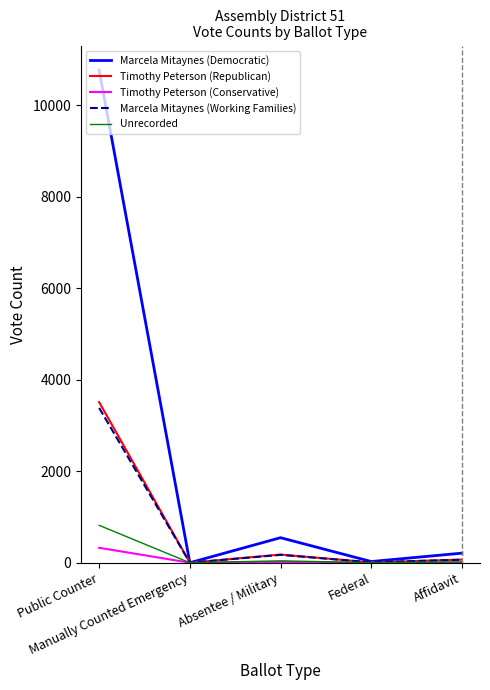

Rank the series by their maximum value, from highest to lowest.

Marcela Mitaynes (Democratic), Timothy Peterson (Republican), Marcela Mitaynes (Working Families), Unrecorded, Timothy Peterson (Conservative)